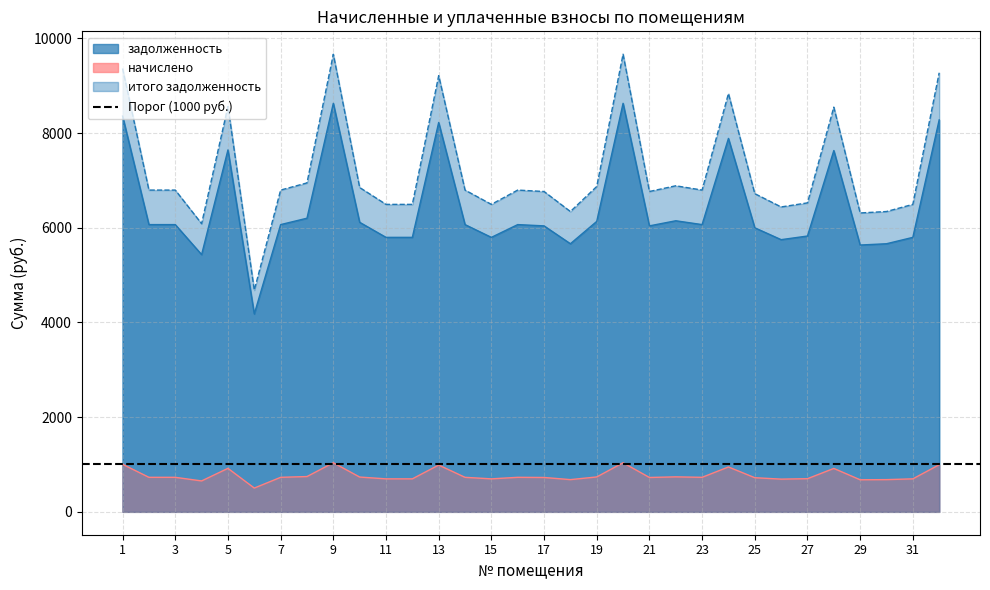

True or false: задолженность and итого задолженность intersect in this chart.

False